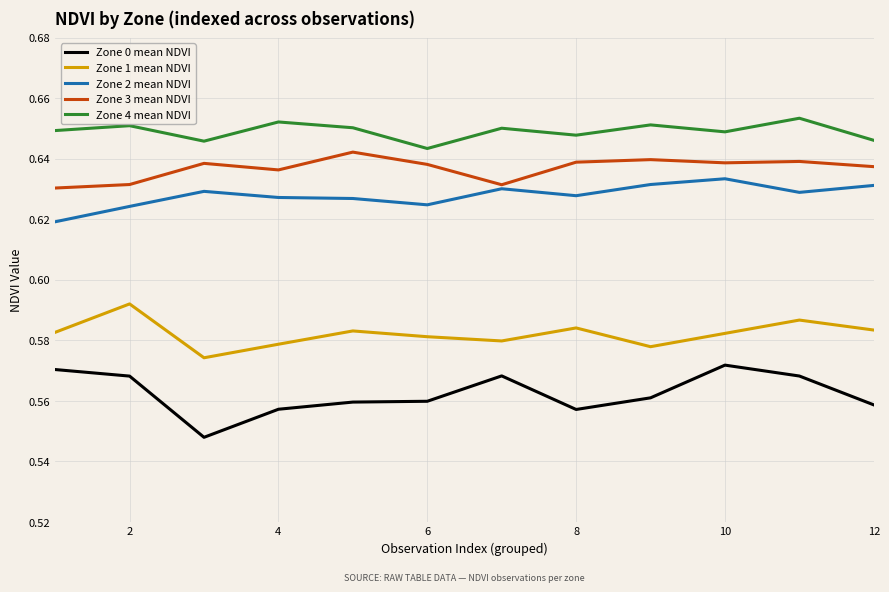

True or false: Zone 4 mean NDVI and Zone 1 mean NDVI intersect in this chart.

False